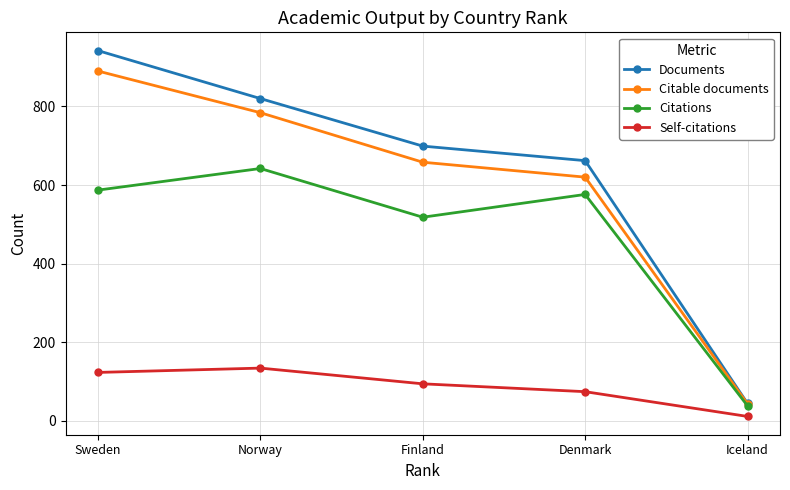

True or false: Citations and Self-citations intersect in this chart.

False